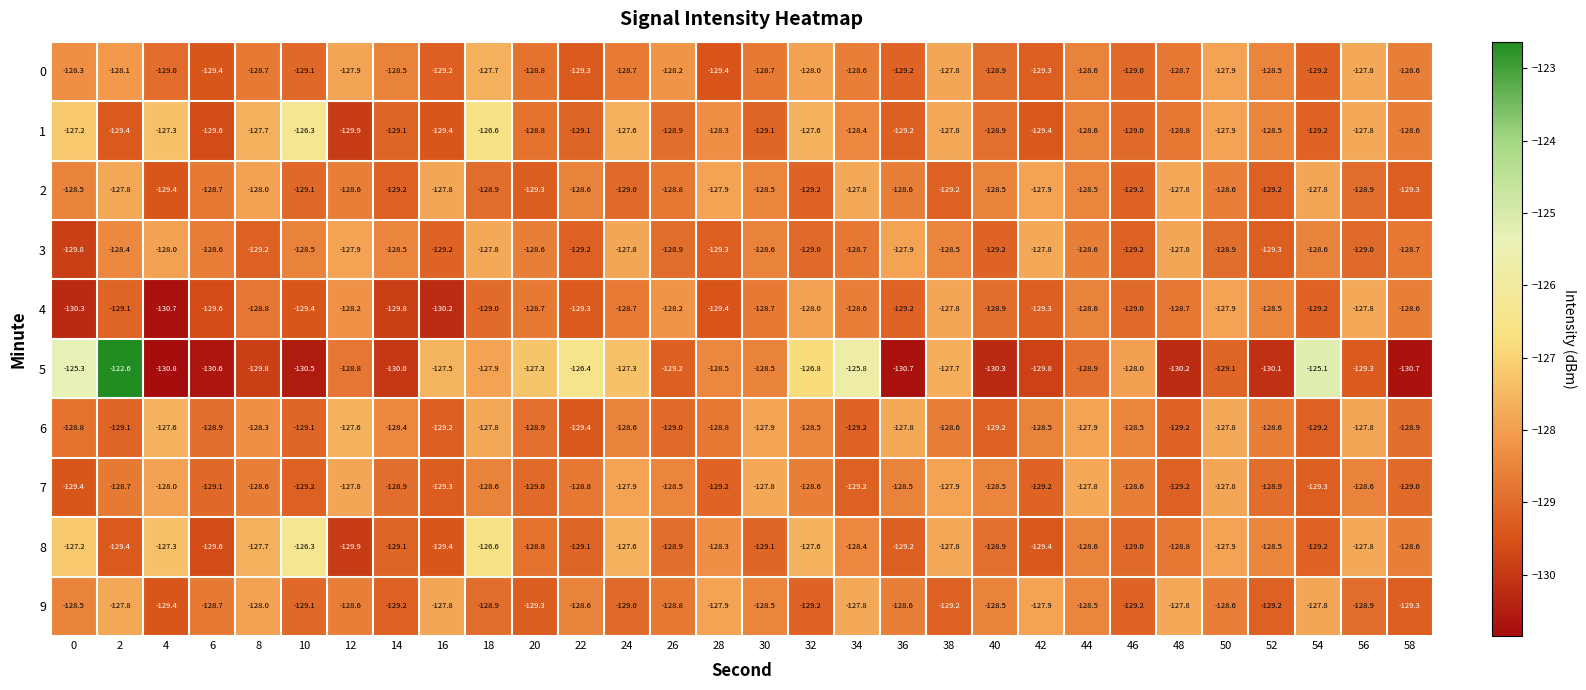

What is the greatest value displayed?

-122.6